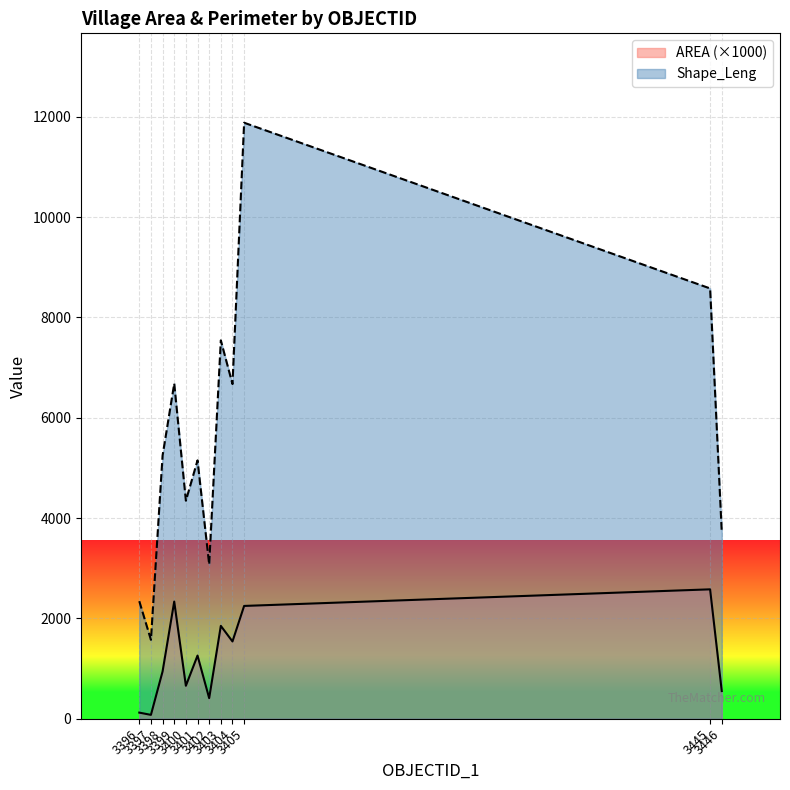

True or false: Shape_Leng and AREA intersect in this chart.

False